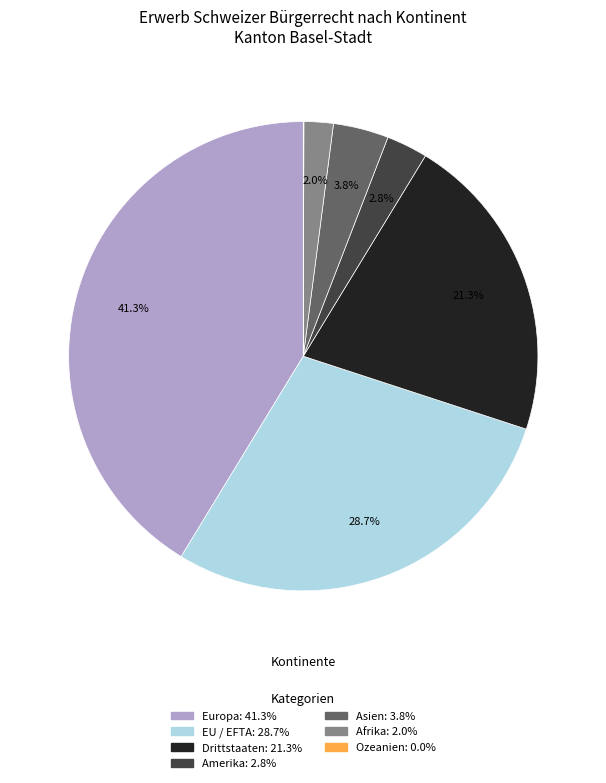

How much of the chart is everything except EU / EFTA?

71.3%